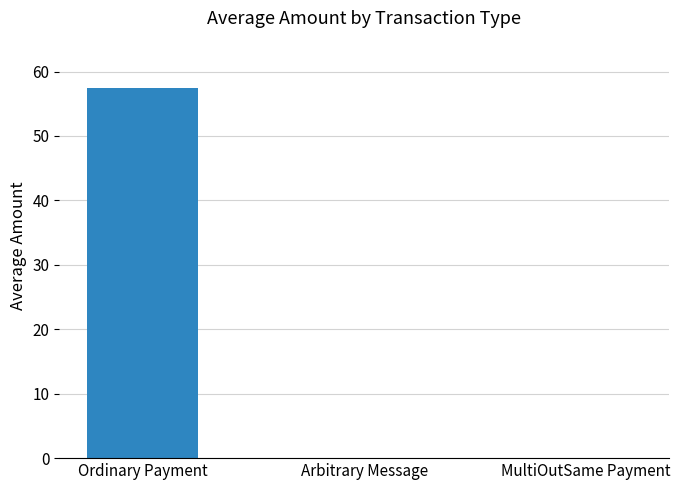

True or false: the data shows 57.5 at Ordinary Payment.

True